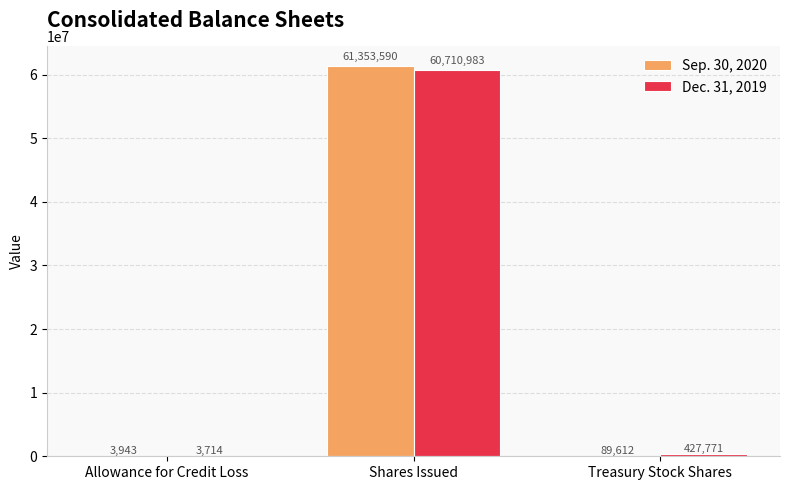

How many groups of bars are there?

3